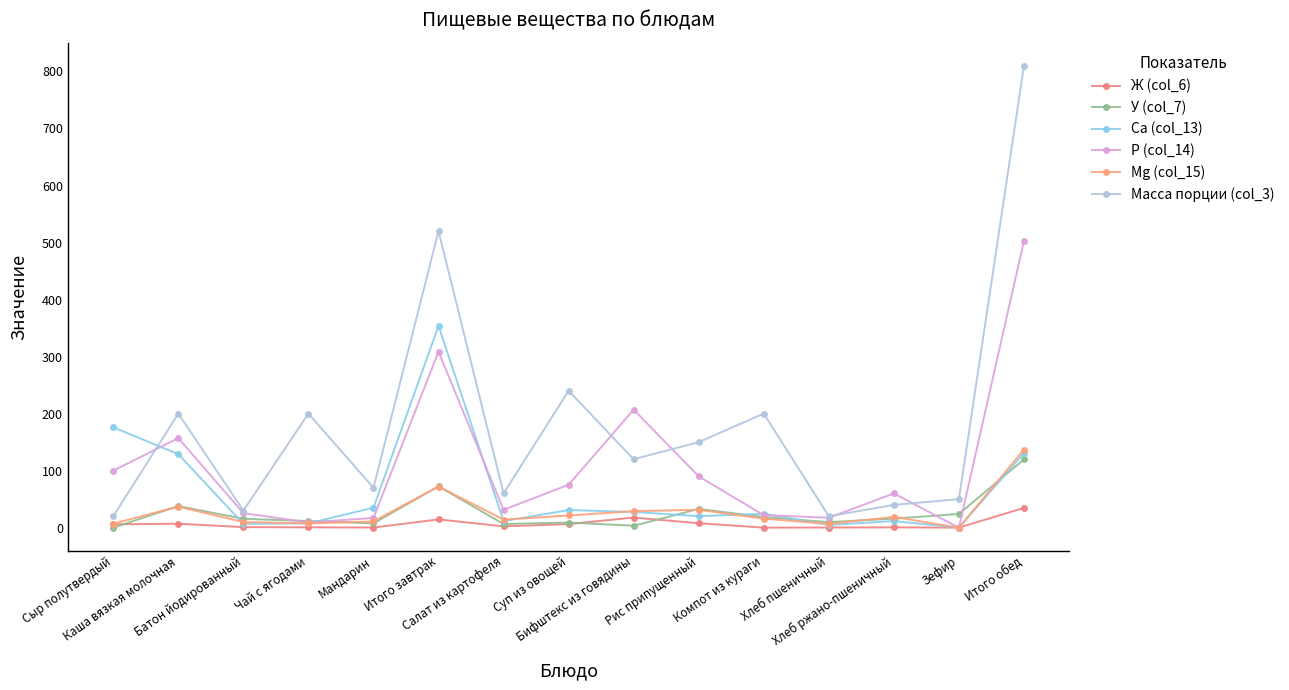

Which series has the widest spread of values?

Масса порции (col_3)